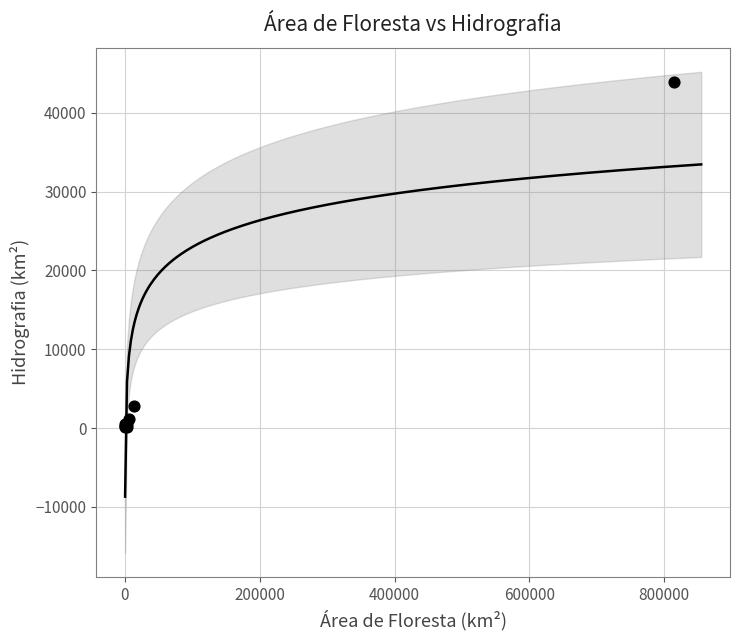

What Y value in the scatter plot is closest to 22010?

2860.4